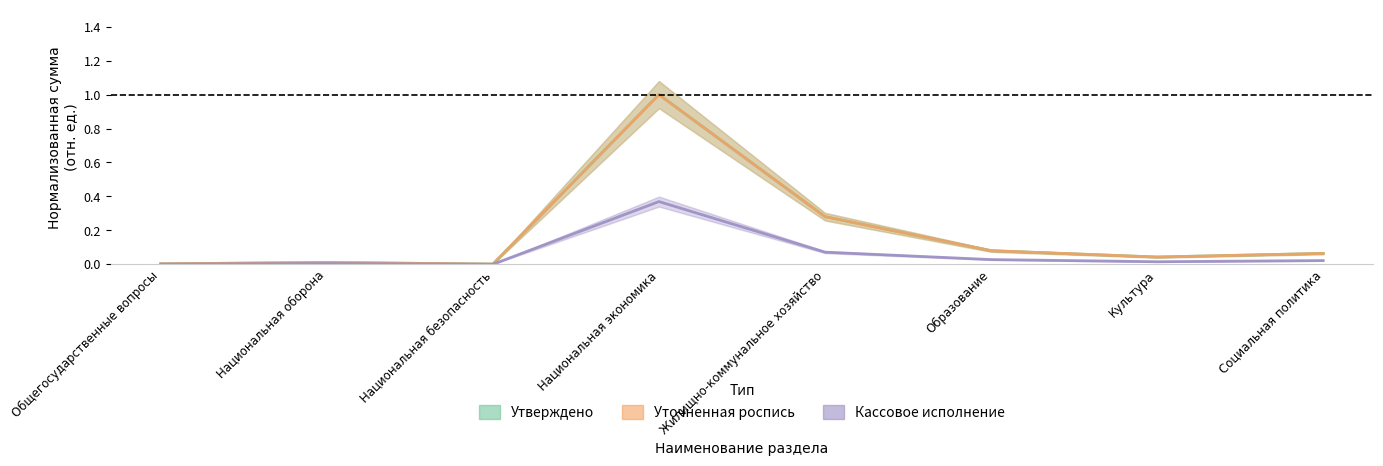

What is the sum of the Утверждено values at Культура and Национальная экономика?

1.0